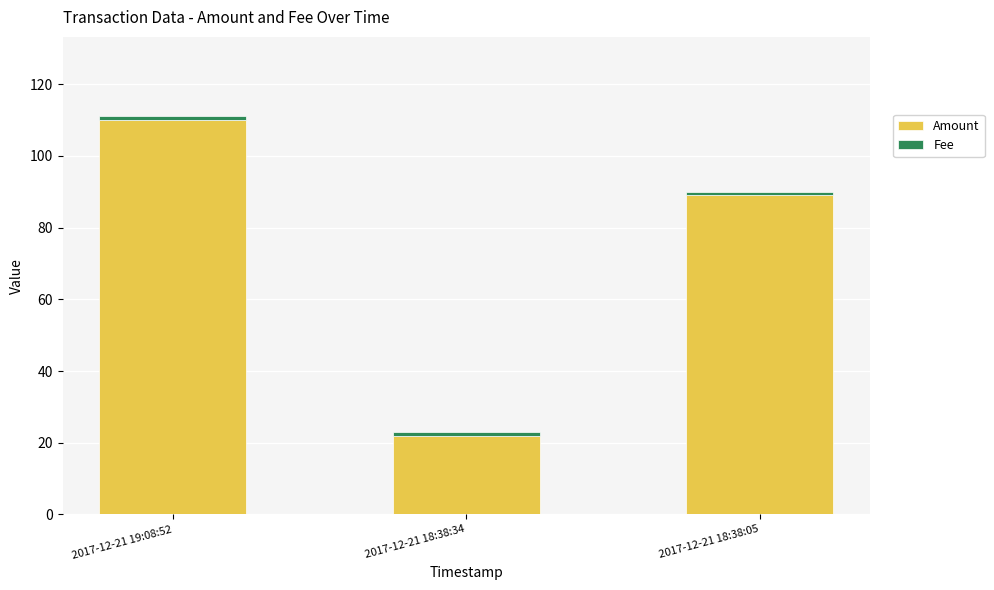

True or false: Amount has a value of 176 at 2017-12-21 19:08:52.

False